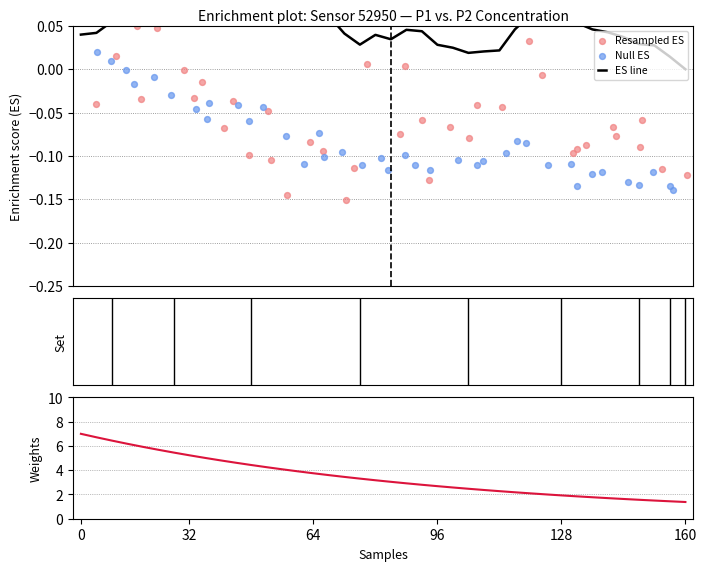

Which series reaches the minimum Y coordinate?

Resampled ES